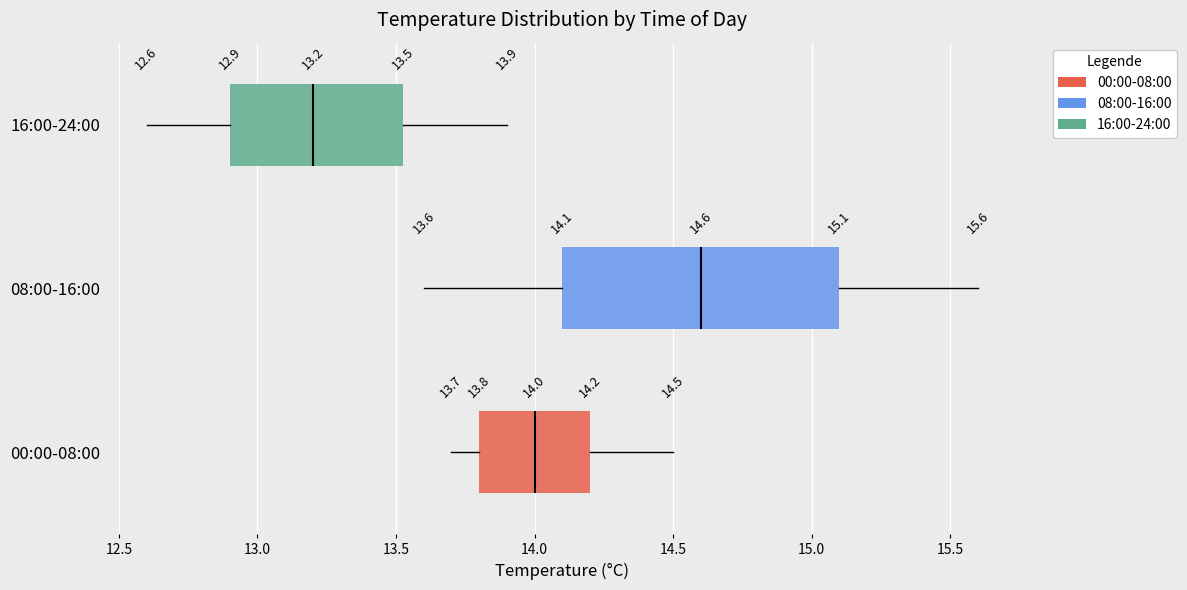

Which box has the furthest to the right median line?

08:00-16:00